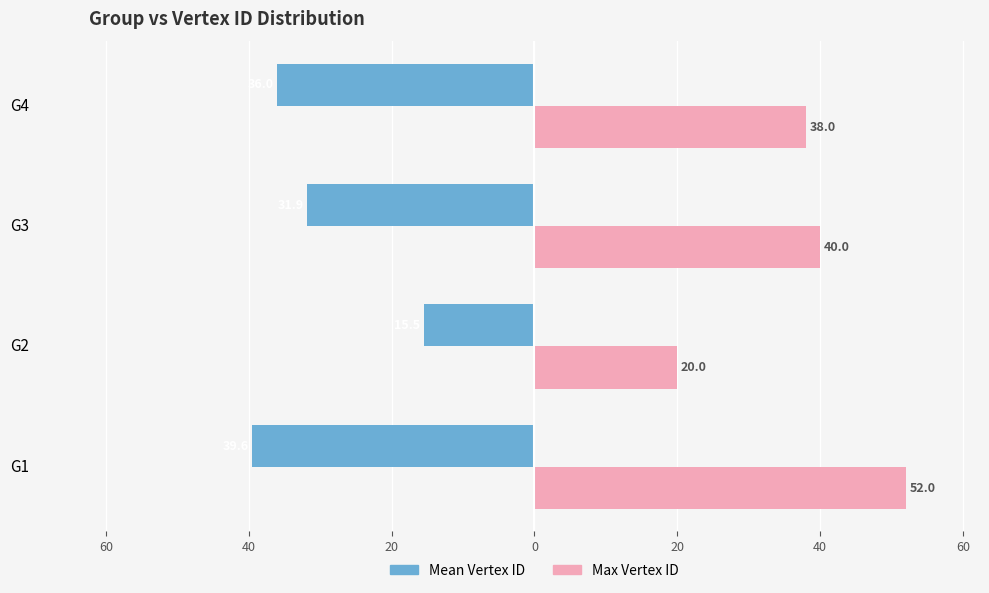

What are all the series names shown in the legend?

Mean Vertex ID, Max Vertex ID